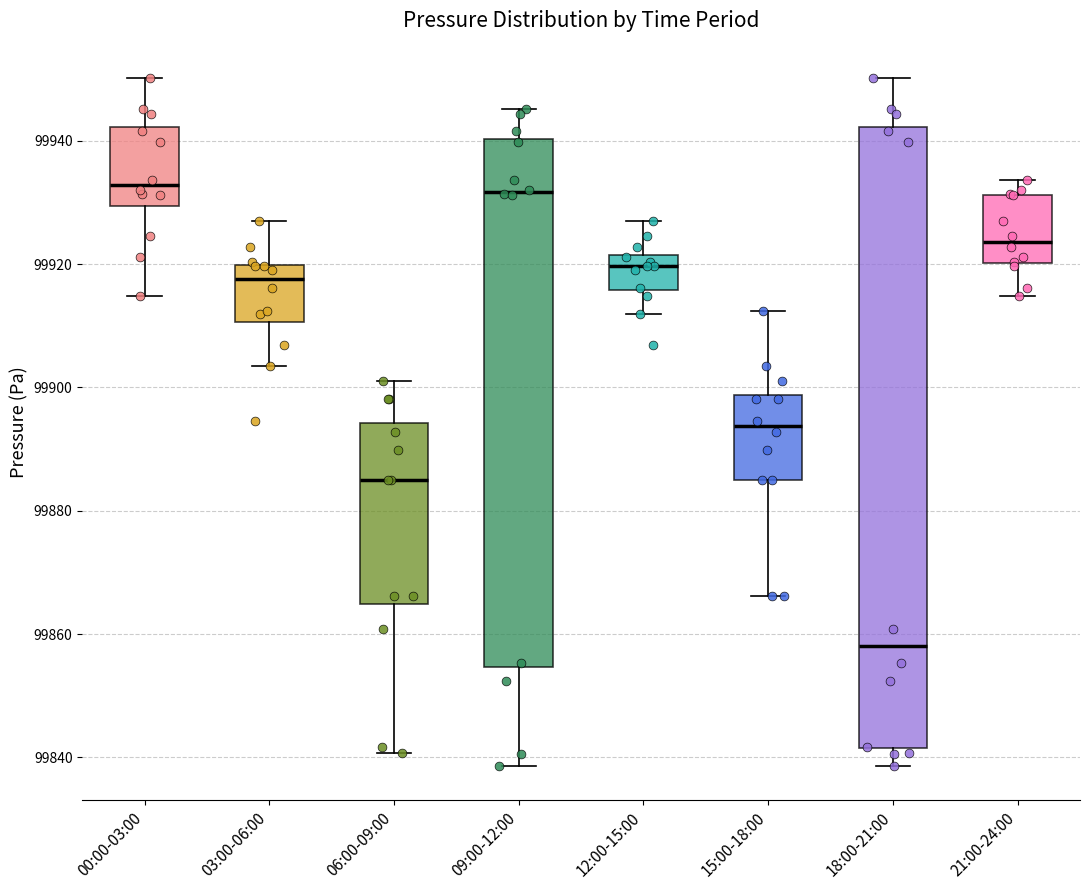

Reading left to right, transcribe this box plot: for each box, give where its median line is, the range the box spans, and where its two whiskers end, as read against the y-axis. The values are not printed on the chart, so give them approximately, as read against the axis.

00:00-03:00: median 99932, box 99930 to 99942, whiskers 99914 to 99950
03:00-06:00: median 99918, box 99910 to 99920, whiskers 99904 to 99928
06:00-09:00: median 99884, box 99864 to 99894, whiskers 99840 to 99902
09:00-12:00: median 99932, box 99854 to 99940, whiskers 99838 to 99946
12:00-15:00: median 99920, box 99916 to 99922, whiskers 99912 to 99928
15:00-18:00: median 99894, box 99884 to 99898, whiskers 99866 to 99912
18:00-21:00: median 99858, box 99842 to 99942, whiskers 99838 to 99950
21:00-24:00: median 99924, box 99920 to 99932, whiskers 99914 to 99934